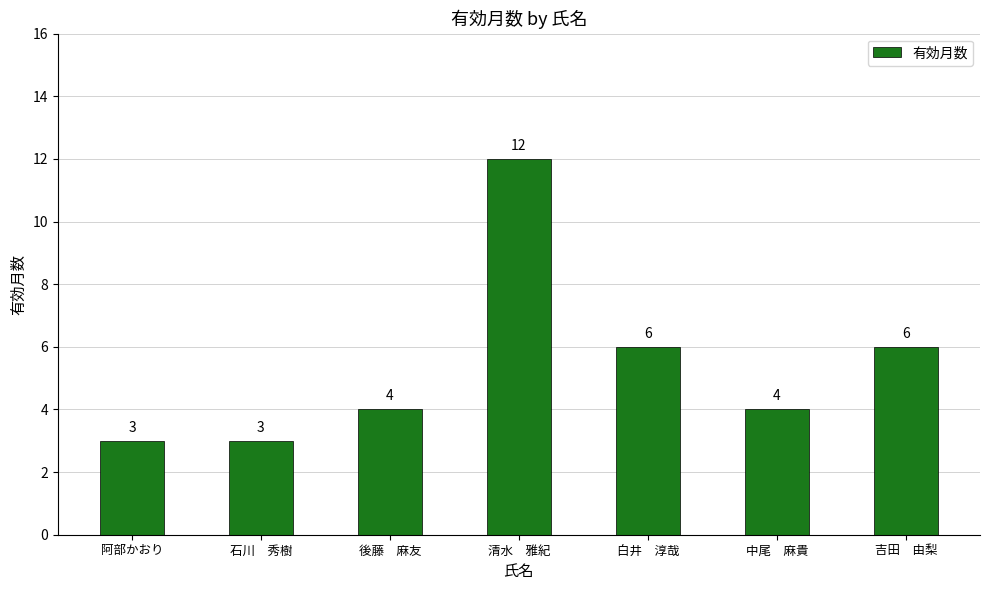

Which has a higher value, 後藤　麻友 or 石川　秀樹?

後藤　麻友